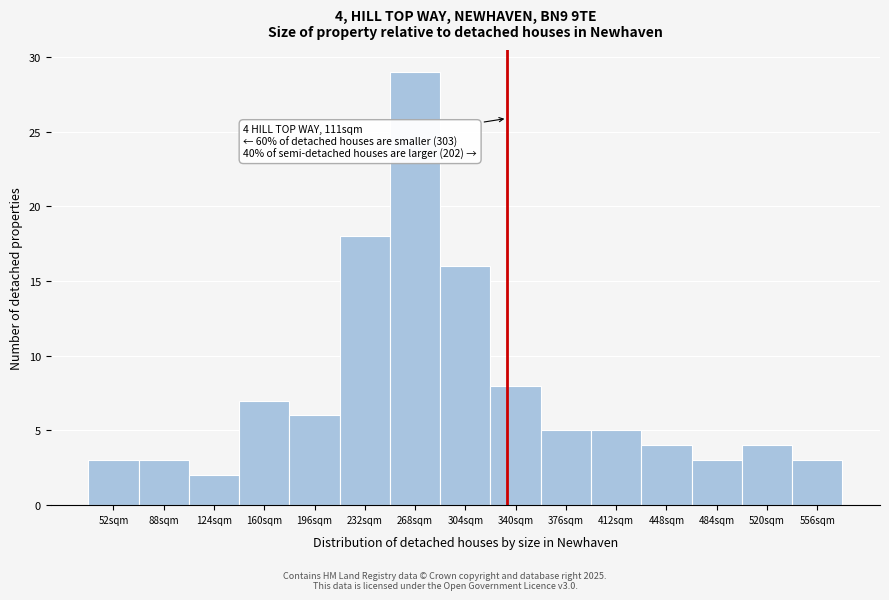

Reading left to right, transcribe all the data shown in this chart.

3	3	2	7	6	18	29	16	8	5	5	4	3	4	3